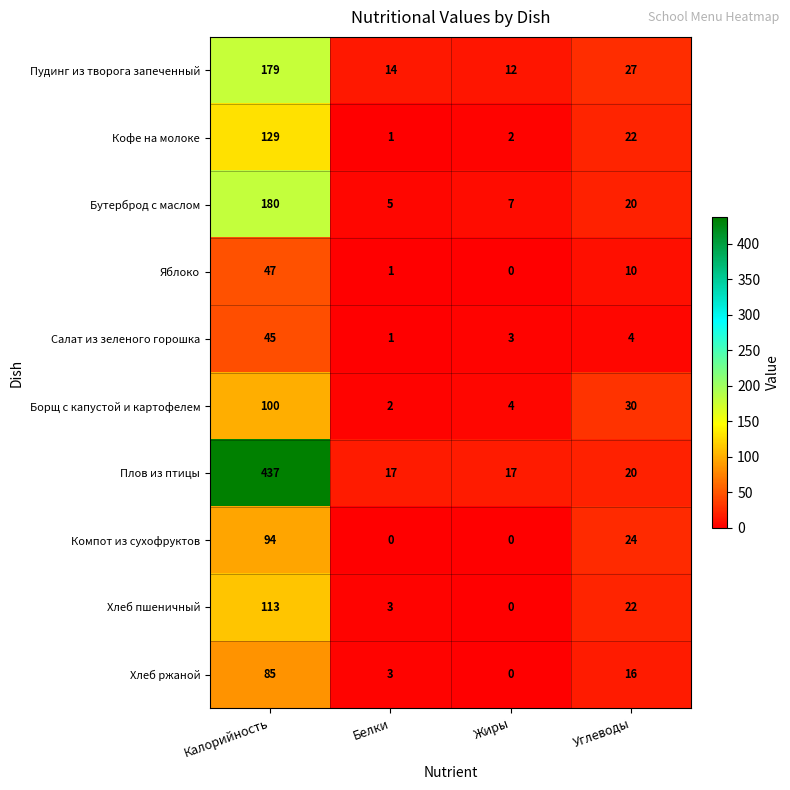

Count the number of categories in the chart.

4